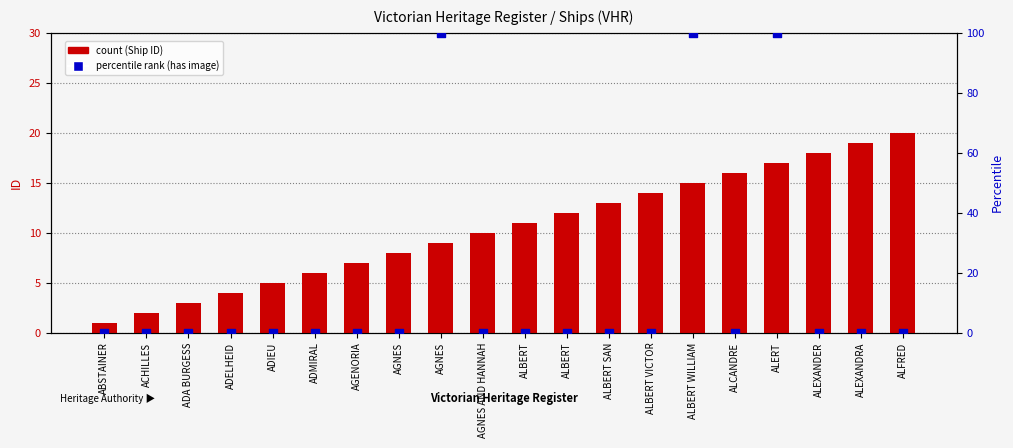

Which series reaches the minimum Y coordinate?

percentile rank within the sample